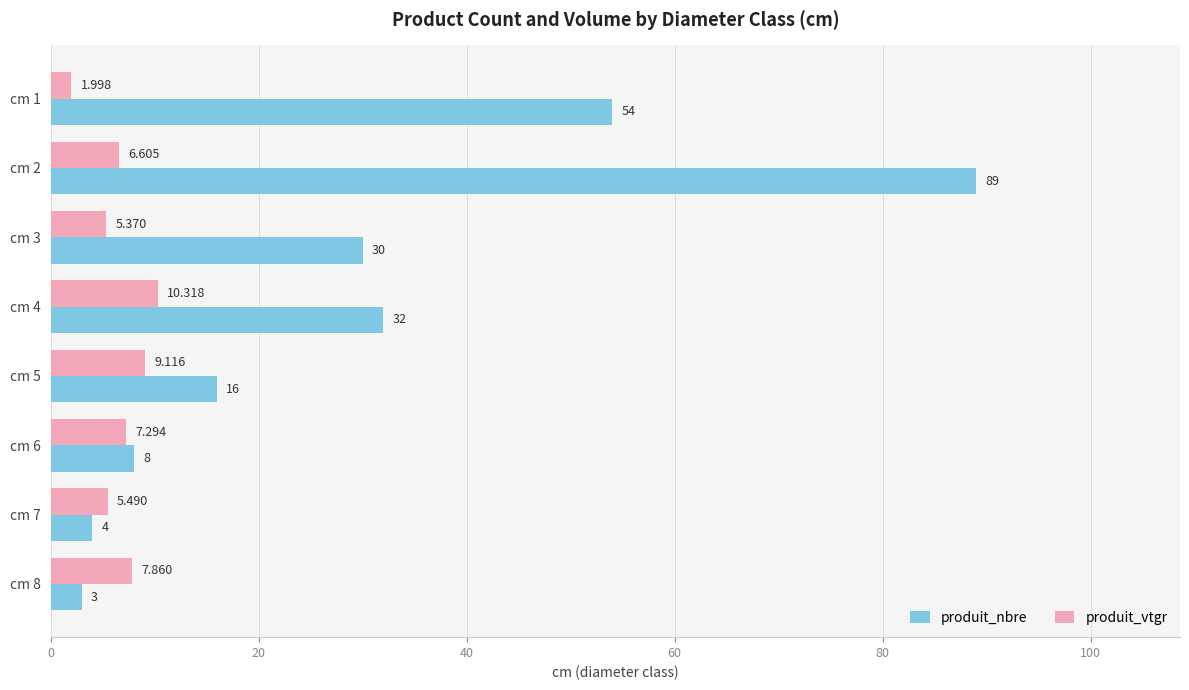

Rank the series by their maximum value, from highest to lowest.

produit_nbre, produit_vtgr